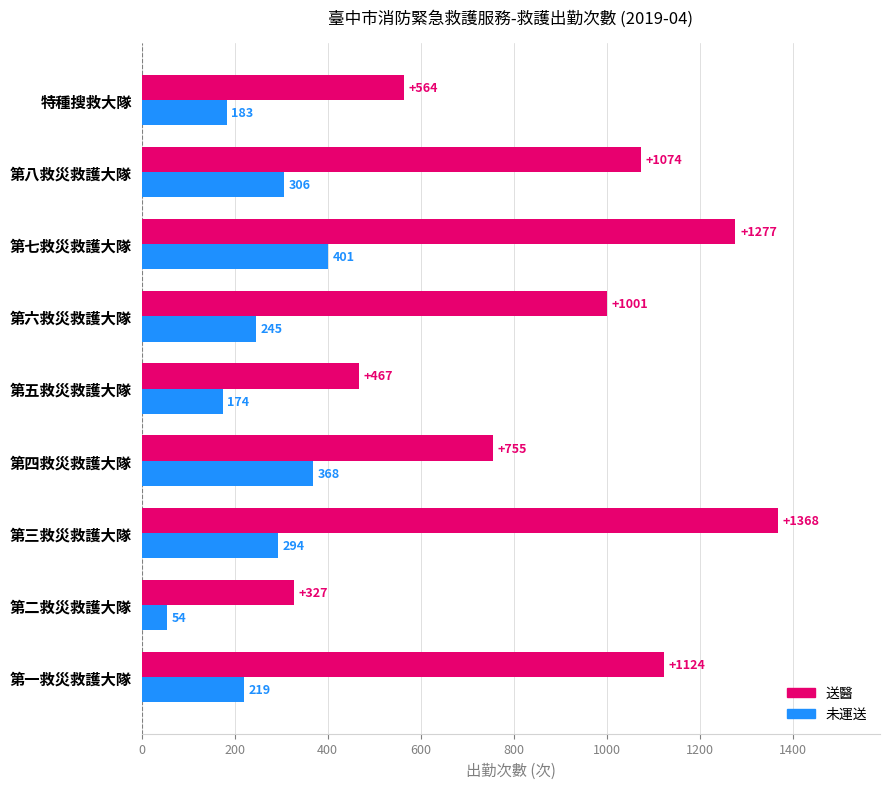

List the labels in order of 未運送 value, smallest first.

第二救災救護大隊, 第五救災救護大隊, 特種搜救大隊, 第一救災救護大隊, 第六救災救護大隊, 第三救災救護大隊, 第八救災救護大隊, 第四救災救護大隊, 第七救災救護大隊